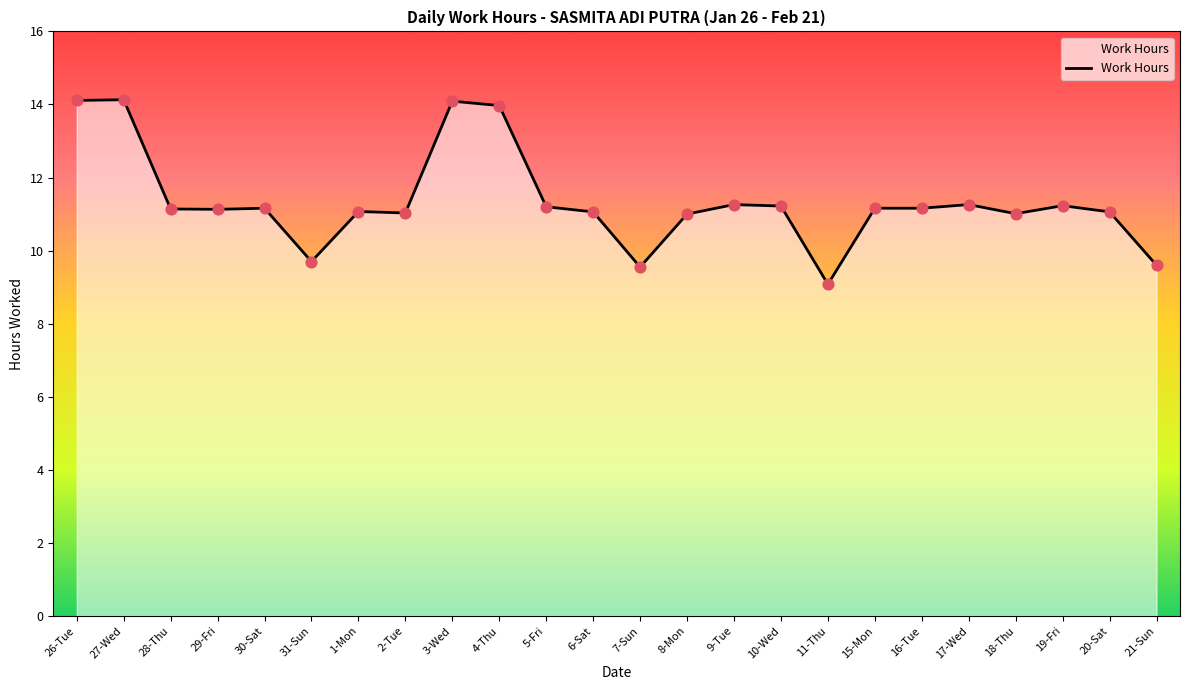

What is the ratio of the value at 4-Thu to the value at 20-Sat?

1.3